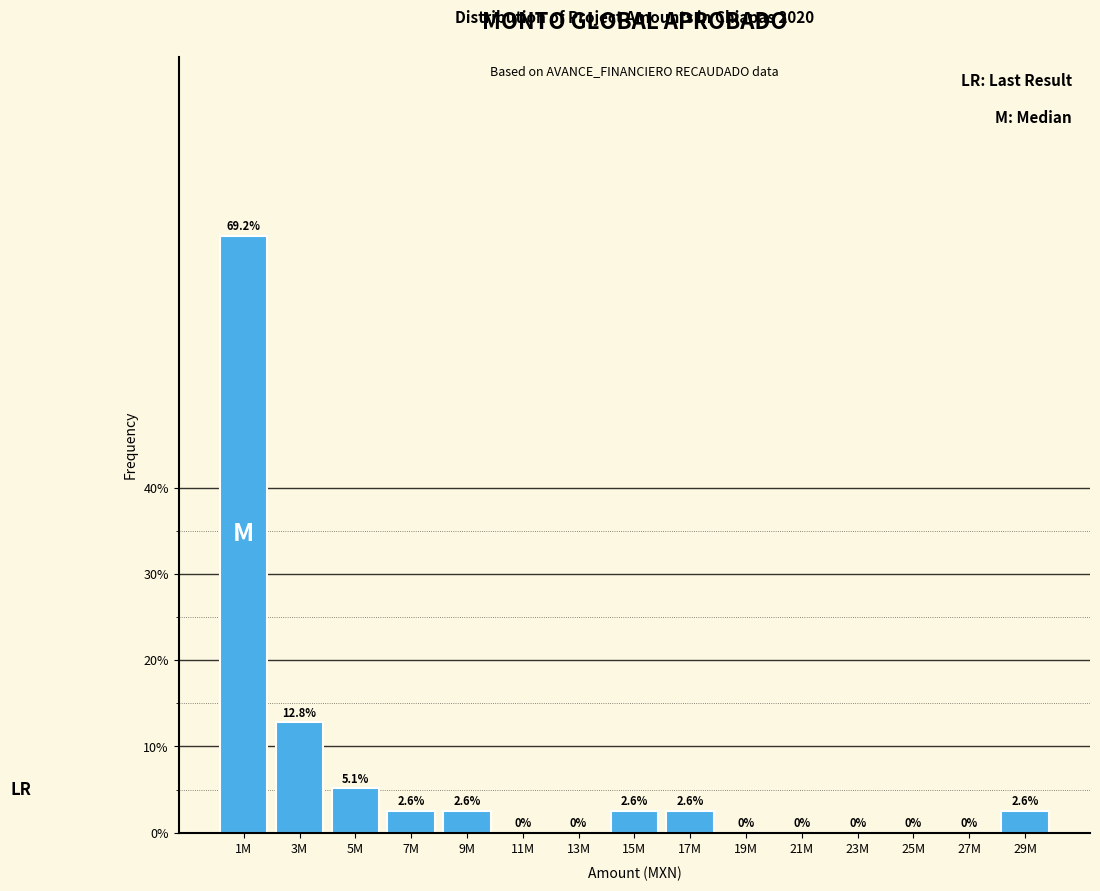

Reading right to left, what are all the values shown in this chart?

29M=2.6	27M=0.0	25M=0.0	23M=0.0	21M=0.0	19M=0.0	17M=2.6	15M=2.6	13M=0.0	11M=0.0	9M=2.6	7M=2.6	5M=5.1	3M=12.8	1M=69.2